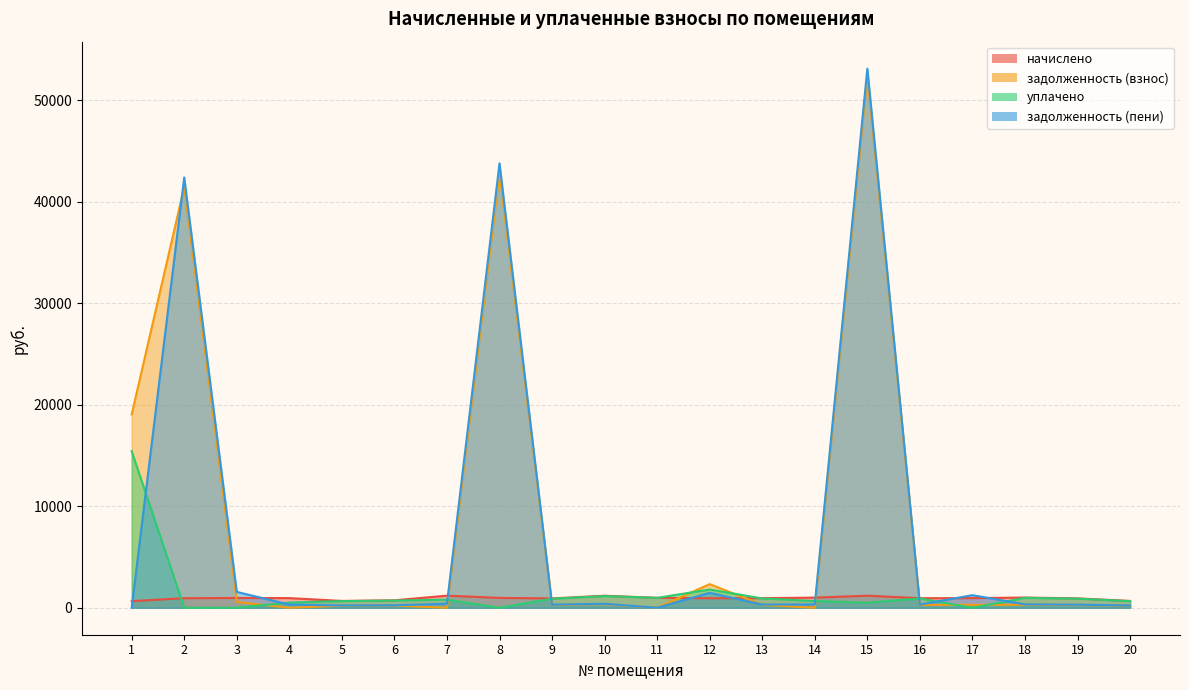

What is the sum of the уплачено values at 18 and 9?

1867.2